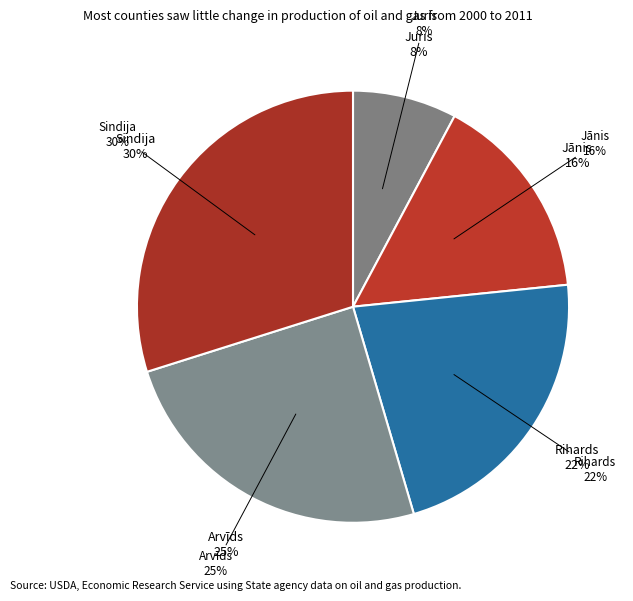

Count the number of slices in the pie.

5